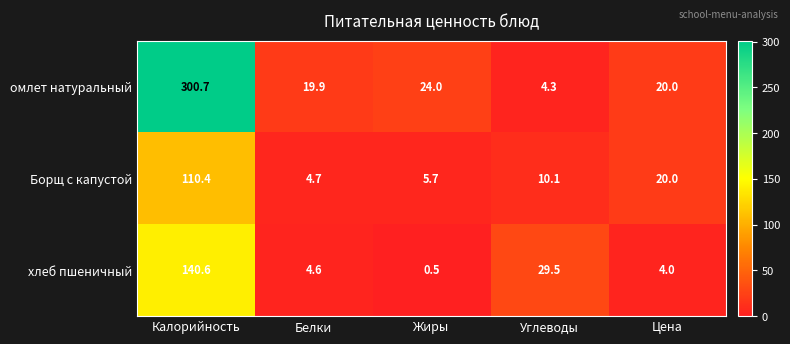

What is the sum of all хлеб пшеничный values?

179.2